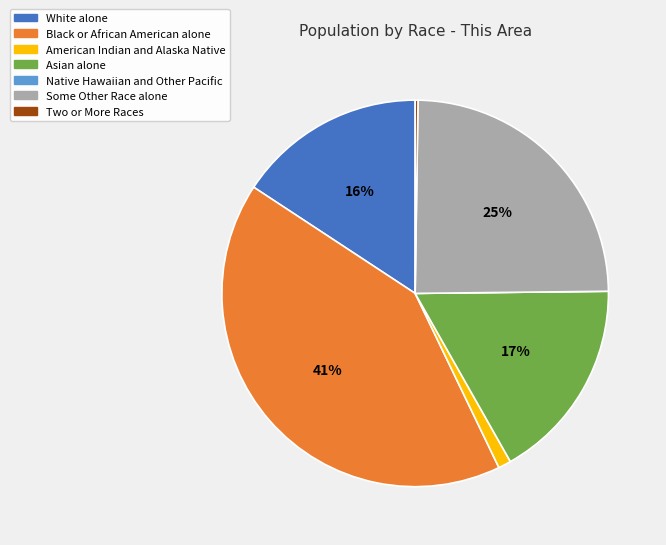

Does Black or African American alone represent more than half of the total?

No